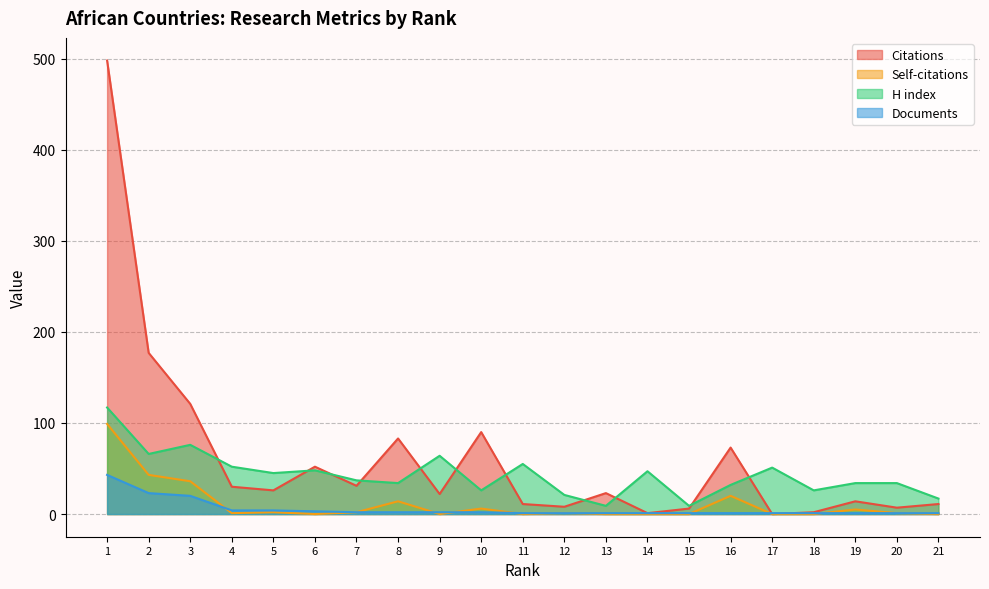

At which category does Self-citations reach its first local peak?

5